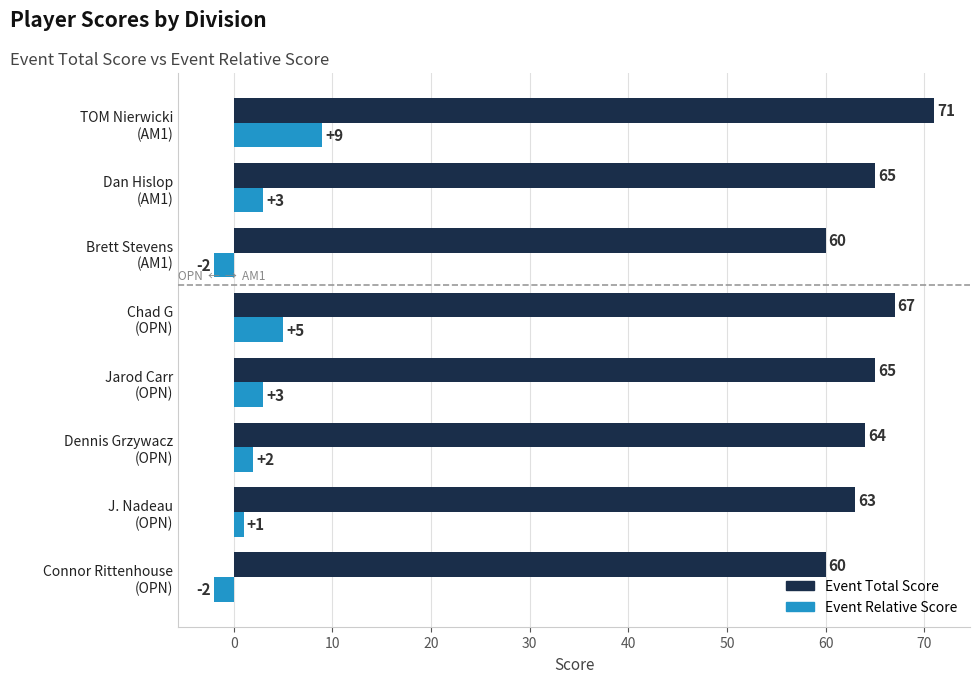

Which series has the largest total across all categories?

Event Total Score